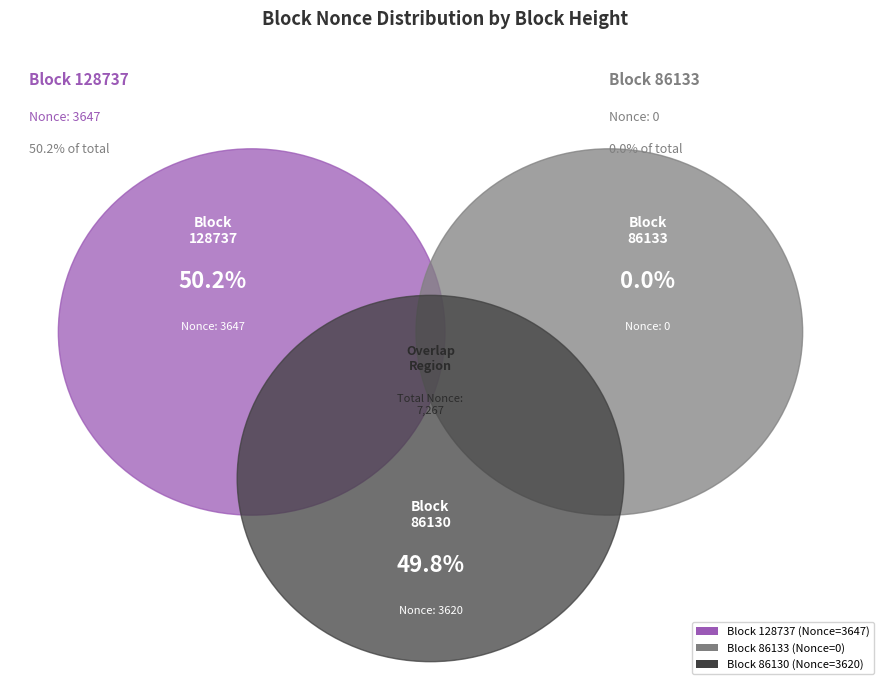

Which category has the smallest portion of the pie?

86133